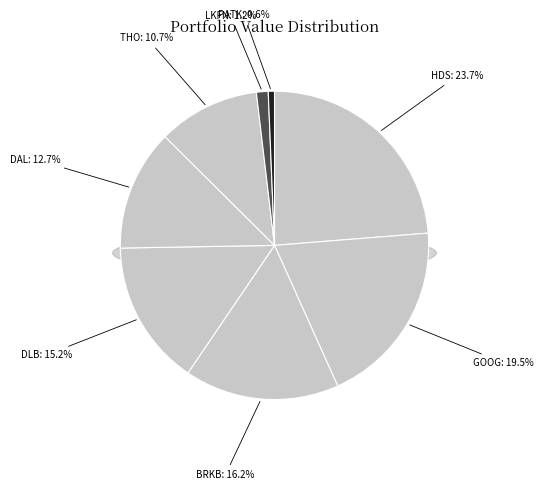

The DELTA AIR LINES slice represents 13% of the pie. True or false?

True